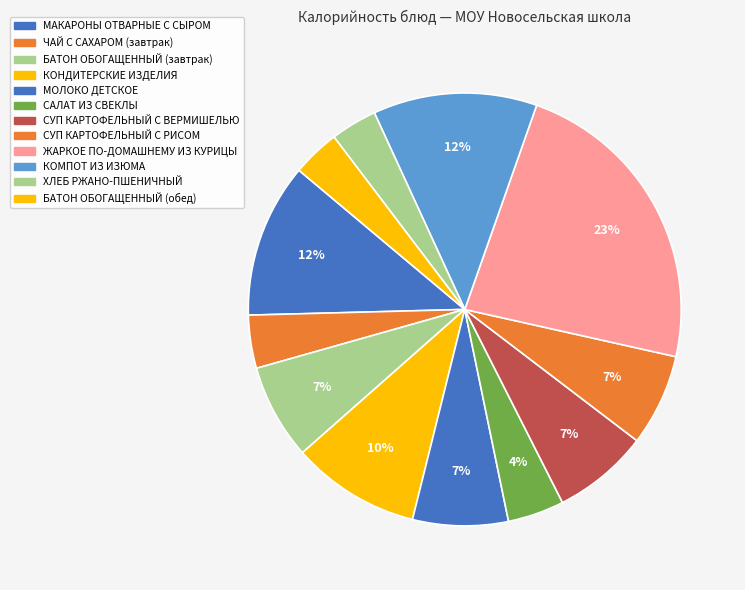

Does МАКАРОНЫ ОТВАРНЫЕ С СЫРОМ represent more than half of the total?

No